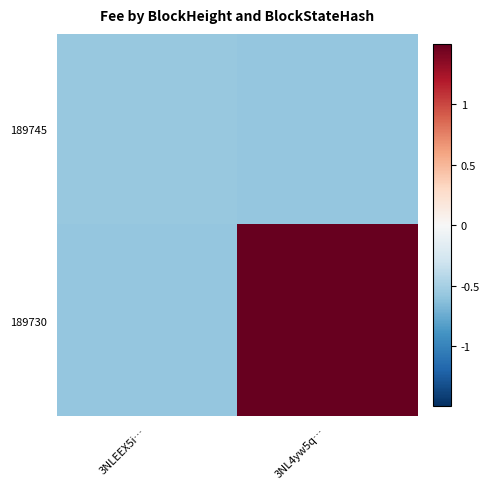

List the series in order of their overall mean, highest first.

189730, 189745